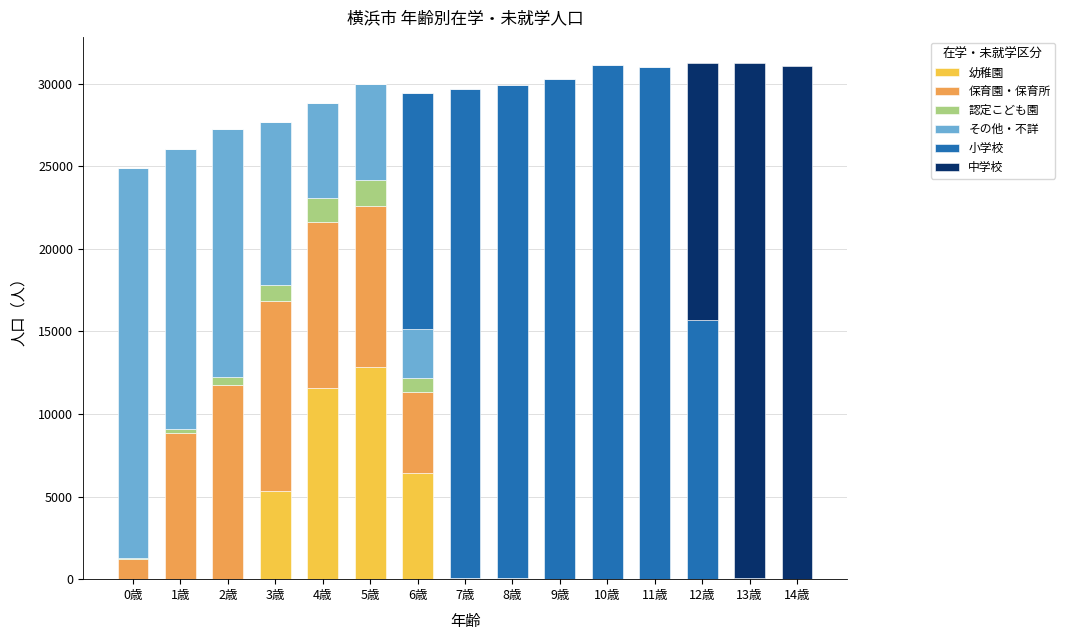

True or false: 幼稚園 has a value of -8814 at 0歳.

False